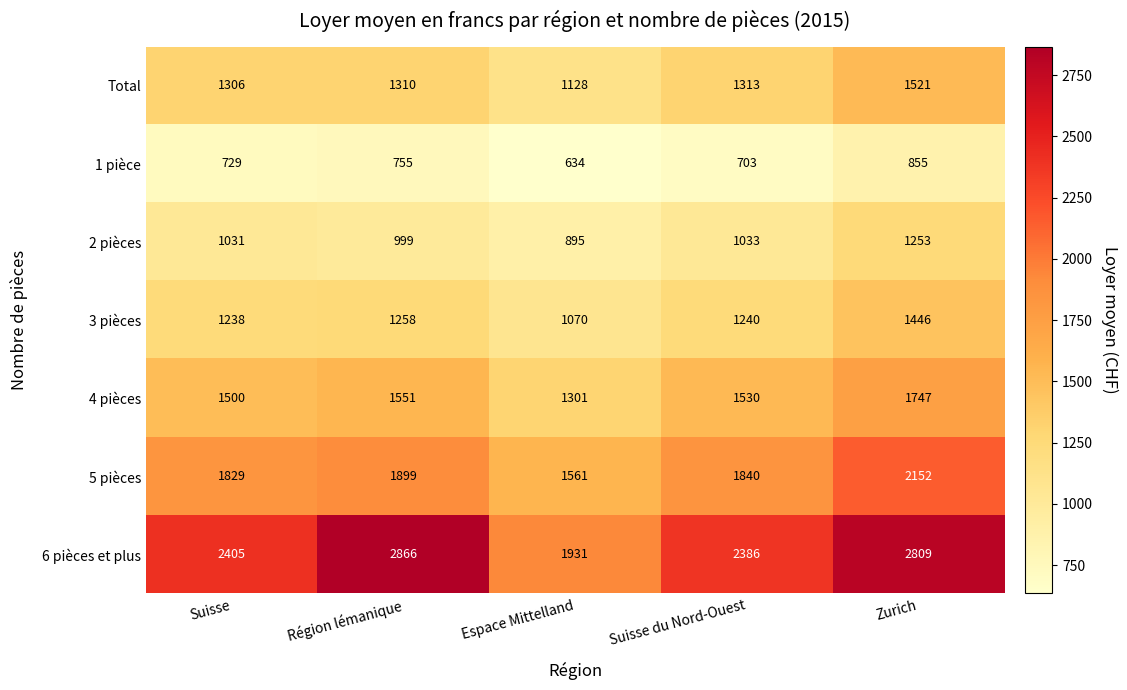

Which category has the highest value across all series?

Région lémanique